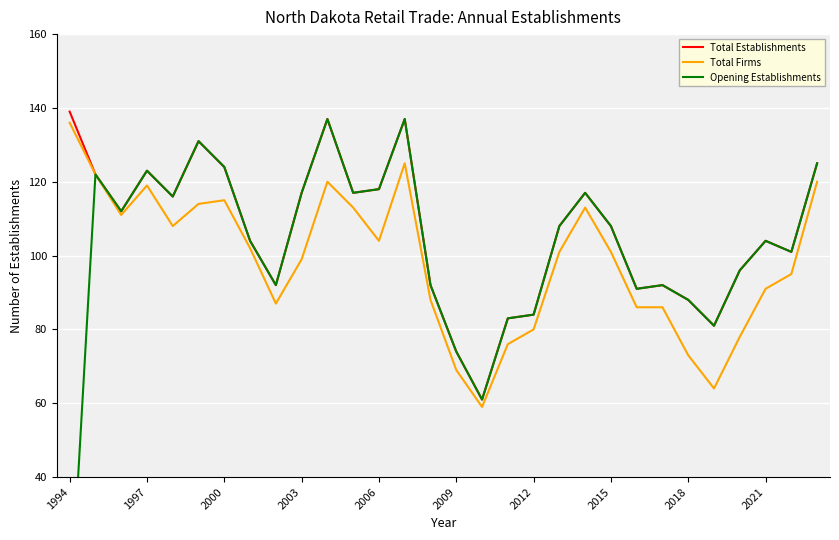

Rank the series by their maximum value, from highest to lowest.

Total Establishments, Opening Establishments, Total Firms